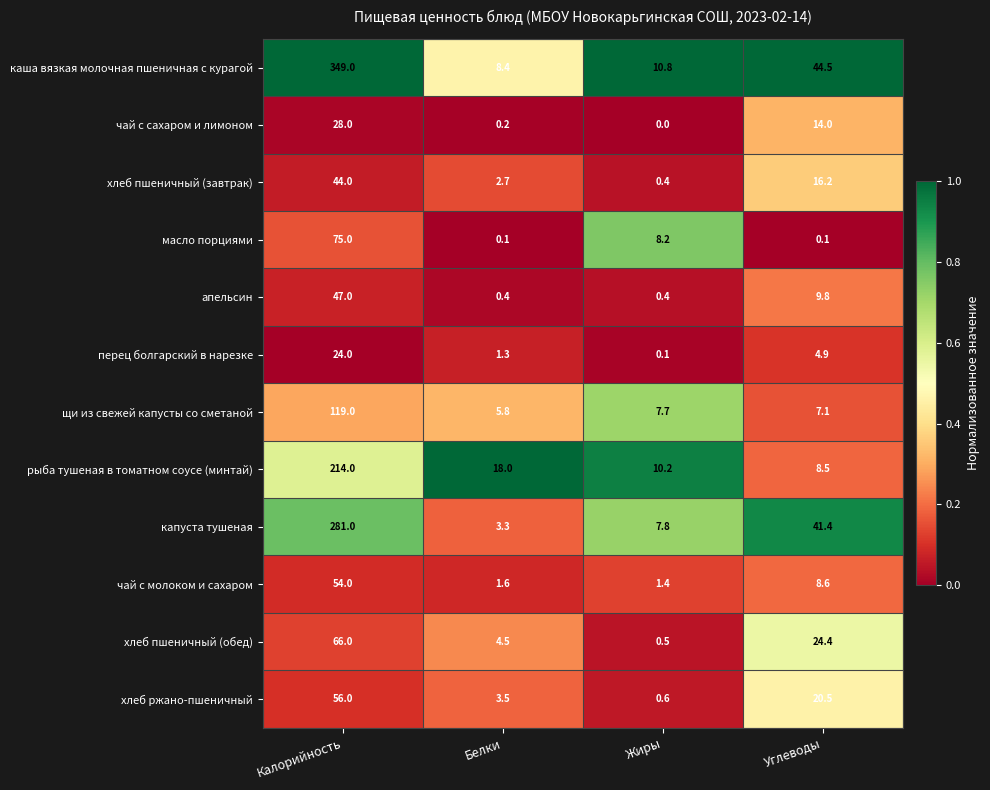

List the series in order of their peak value, highest first.

каша вязкая молочная пшеничная с курагой, капуста тушеная, рыба тушеная в томатном соусе (минтай), щи из свежей капусты со сметаной, масло порциями, хлеб пшеничный (обед), хлеб ржано-пшеничный, чай с молоком и сахаром, апельсин, хлеб пшеничный (завтрак), чай с сахаром и лимоном, перец болгарский в нарезке